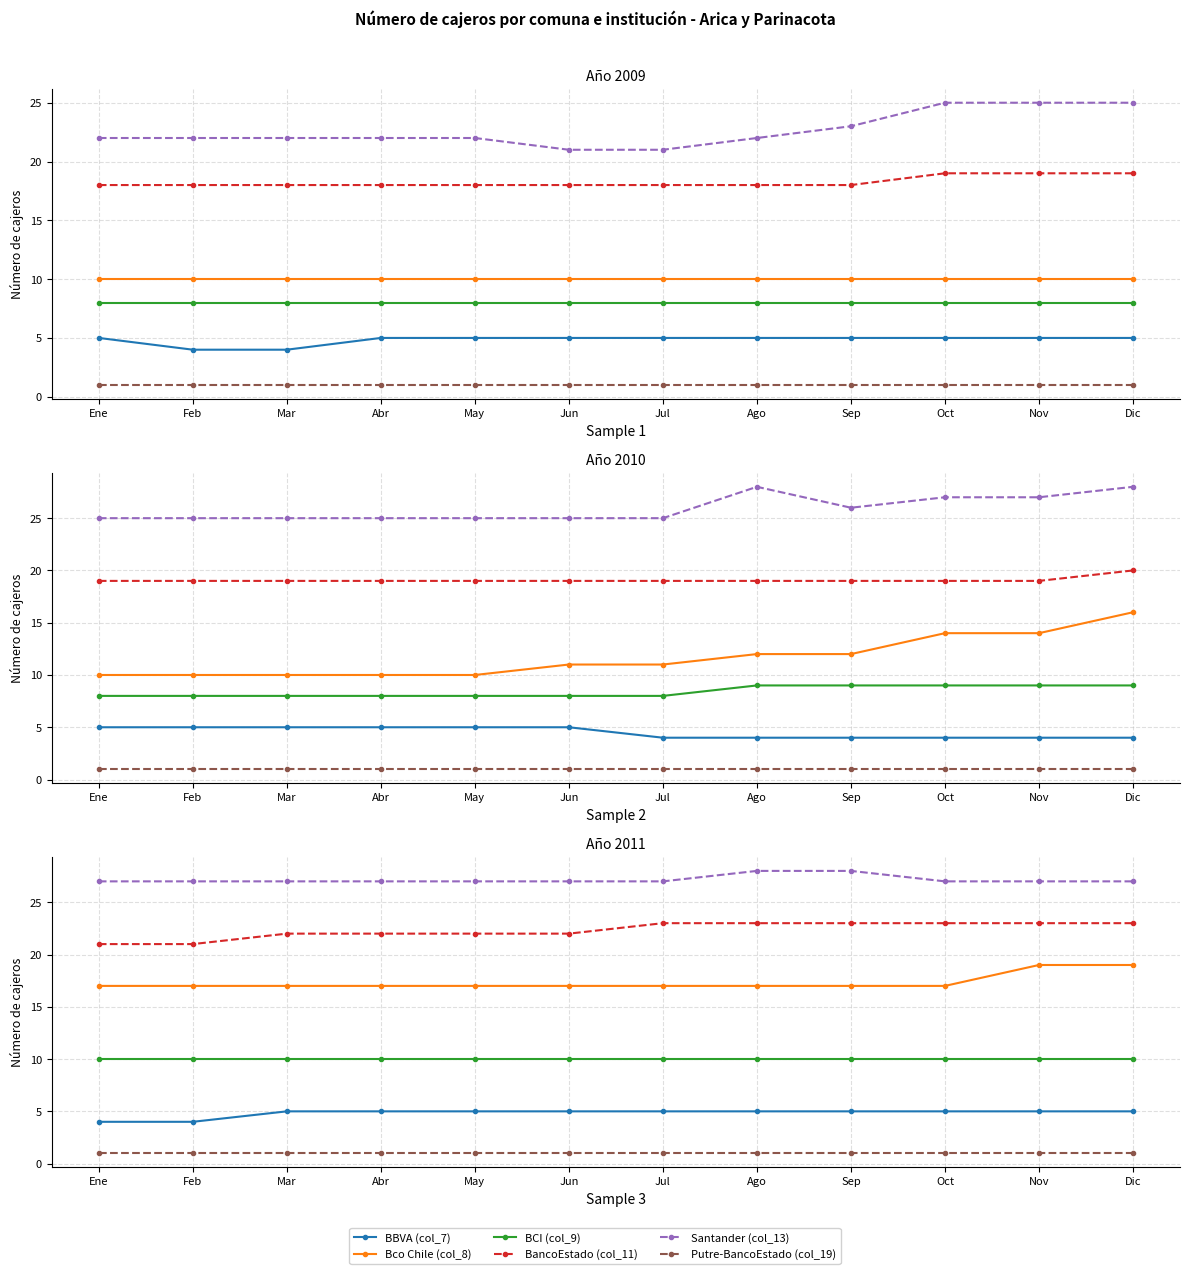

Rank the categories by Putre-BancoEstado (col_19) value from highest to lowest.

Ene, Feb, Mar, Abr, May, Jun, Jul, Ago, Sep, Oct, Nov, Dic